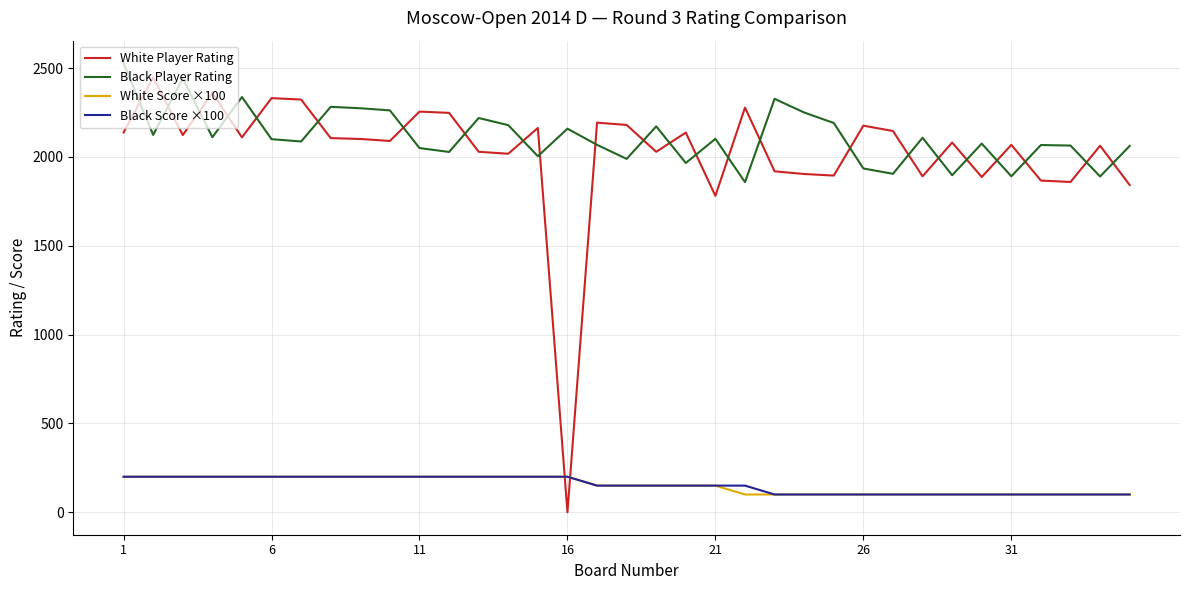

True or false: Black Score ×100 and Black Player Rating cross at least once.

False